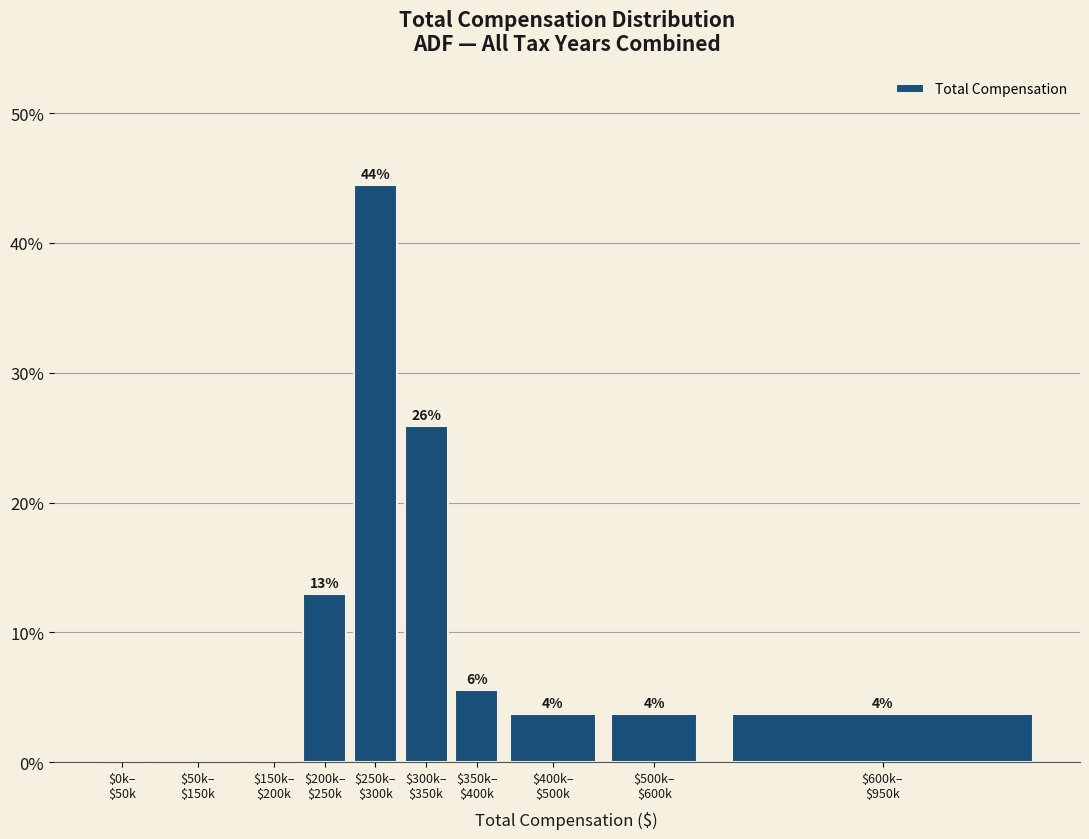

Are the bars horizontal?

No